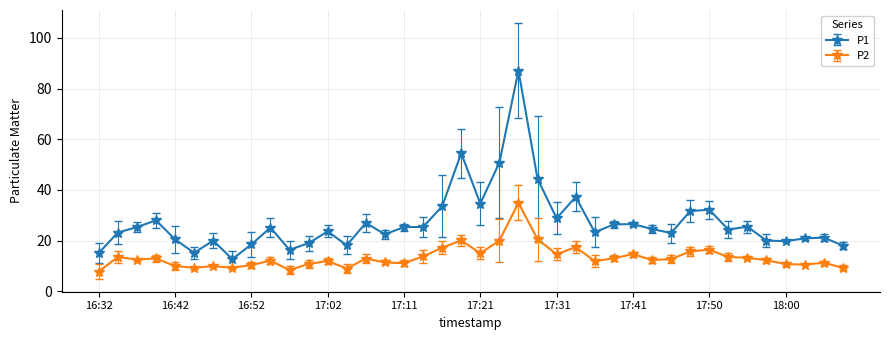

True or false: P2 and P1 cross at least once.

False